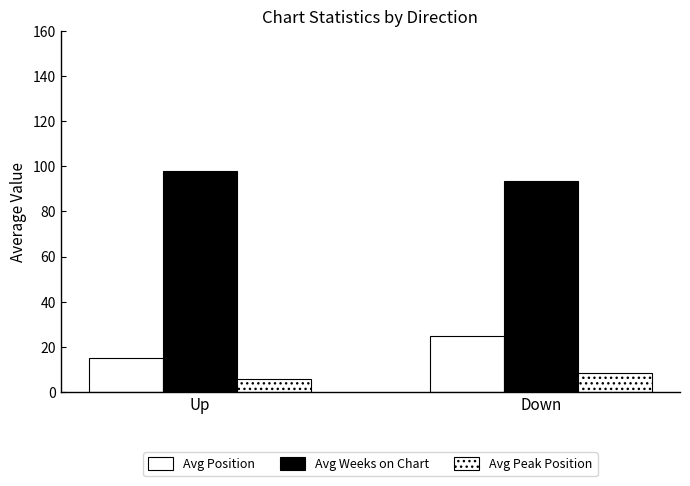

Reading left to right, list all the values displayed in this chart.

Avg Position: 14.9	24.6
Avg Weeks on Chart: 97.8	93.4
Avg Peak Position: 5.9	8.4